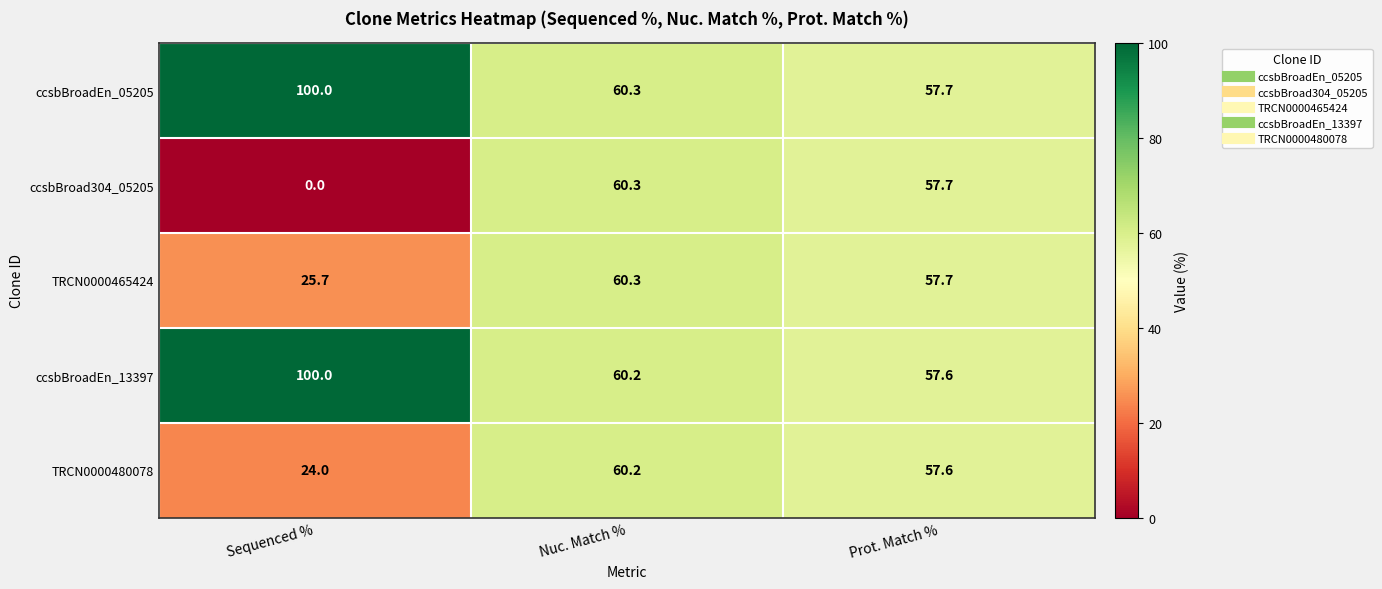

What is the sum of the ccsbBroadEn_05205 values at Sequenced % and Prot. Match %?

157.7